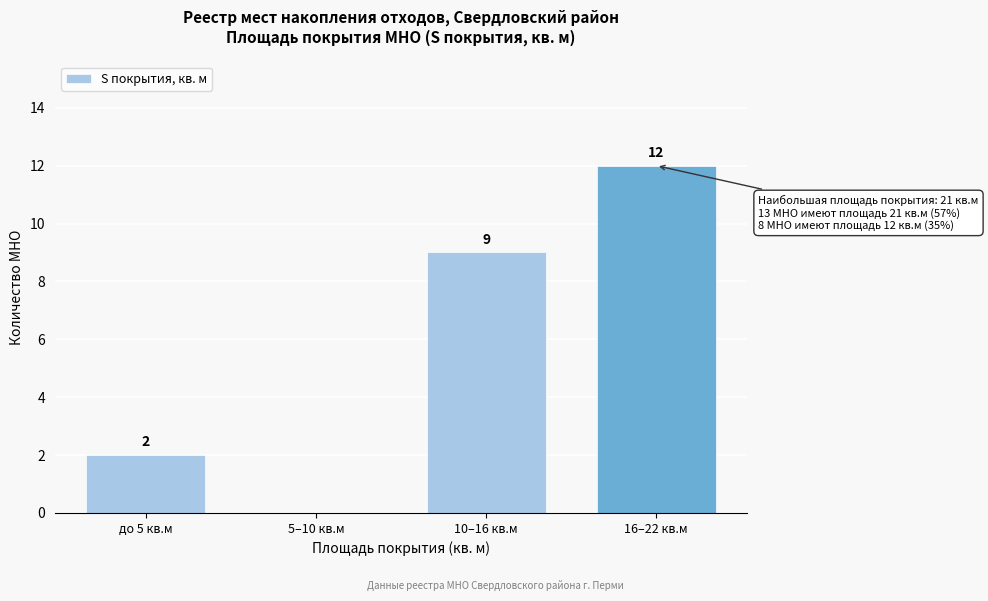

Reading right to left, list all the values displayed in this chart.

16–22 кв.м=12	10–16 кв.м=9	5–10 кв.м=0	до 5 кв.м=2